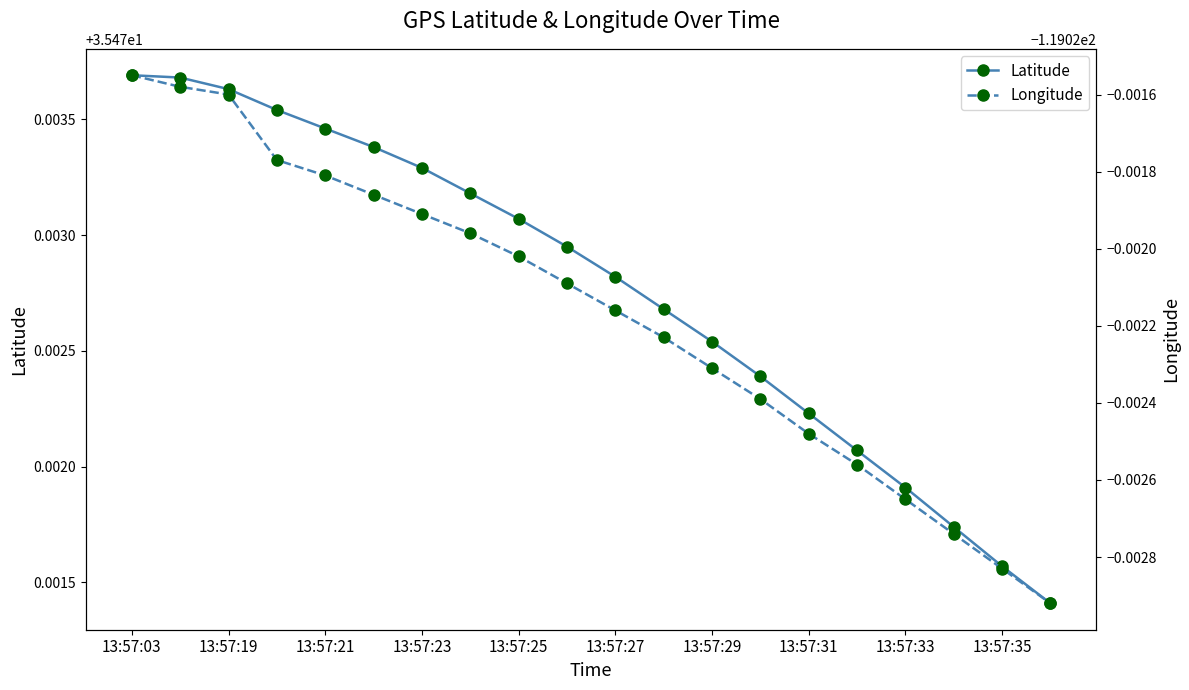

What are all the series names shown in the legend?

Latitude, Longitude